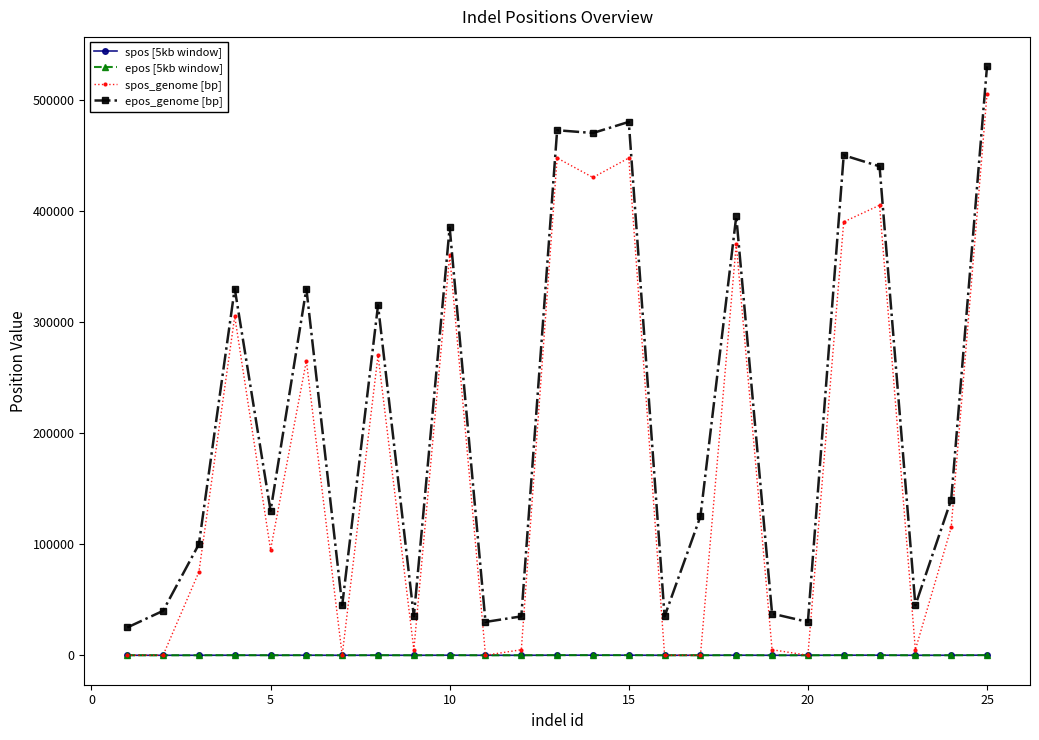

What is the maximum value for epos [5kb window]?

106.0